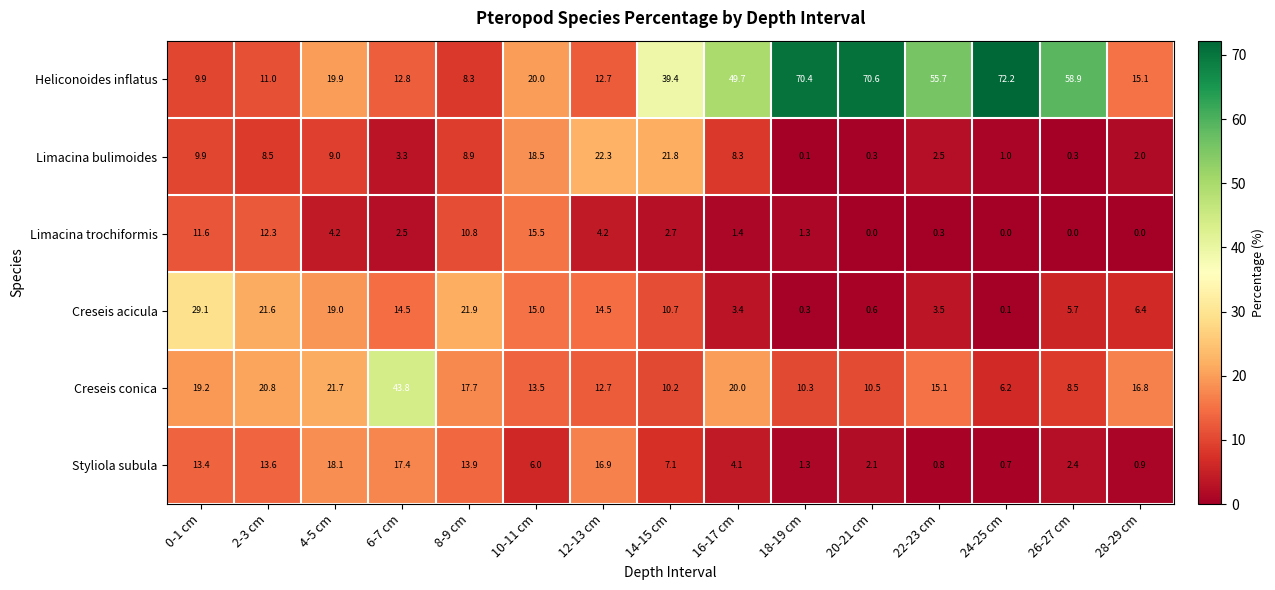

Which series has the largest range (max minus min)?

Heliconoides inflatus